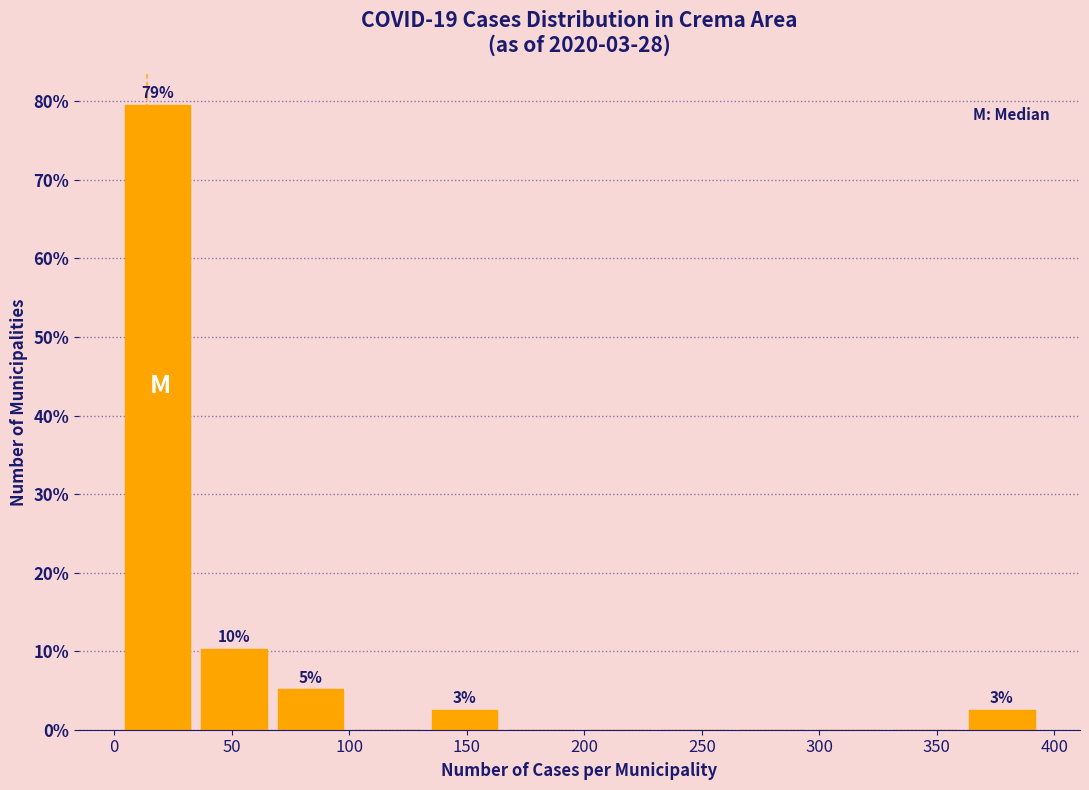

Over which range of the x-axis is the bar tallest?

0 to 35